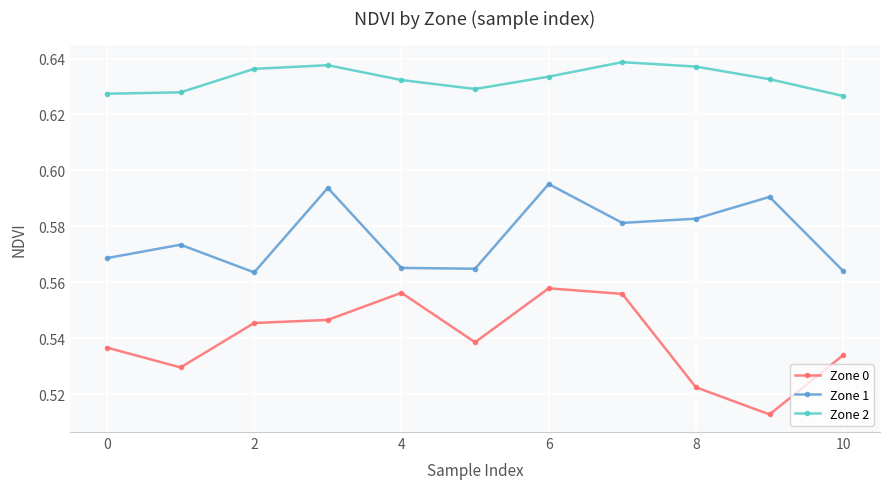

Which series has the widest spread of values?

Zone 0